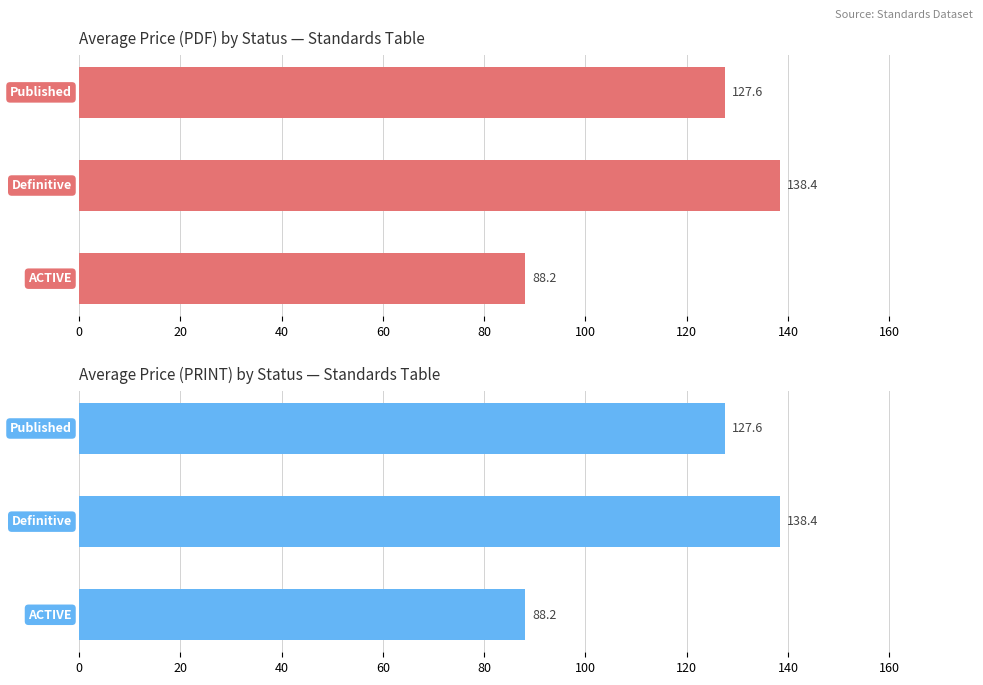

Reading left to right, what are all the values shown in this chart?

Avg Price (PDF): 88.2	138.4	127.6
Avg Price (PRINT): 88.2	138.4	127.6